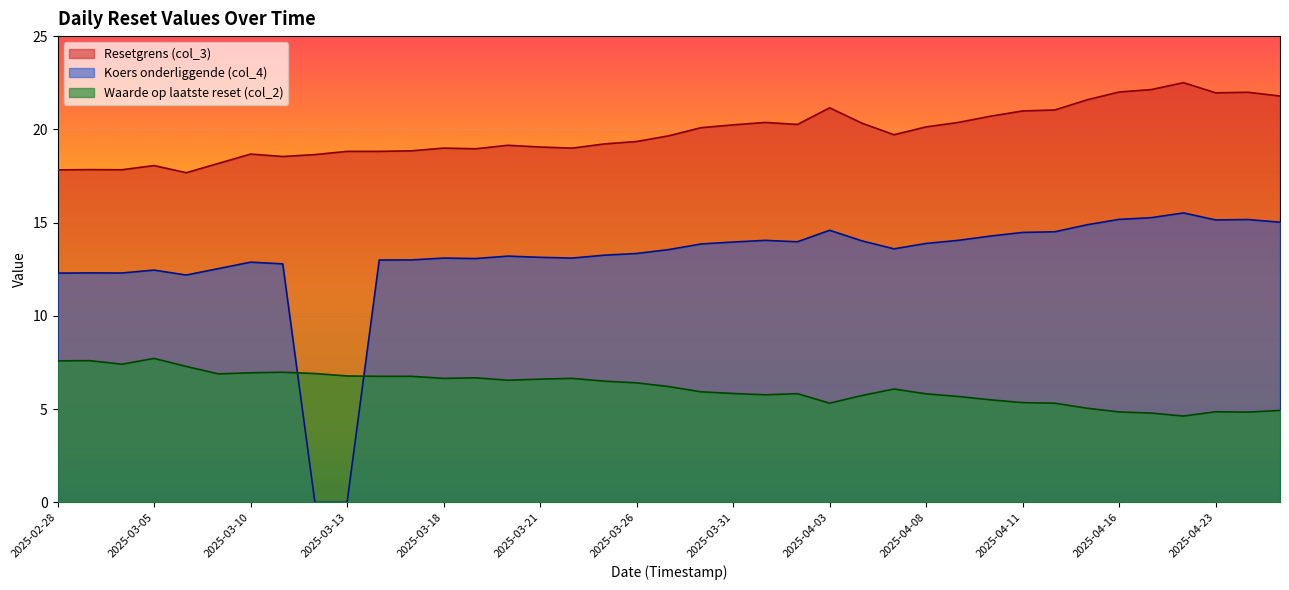

Which category has the lowest value in the Koers onderliggende (col_4) series?

2025-03-13